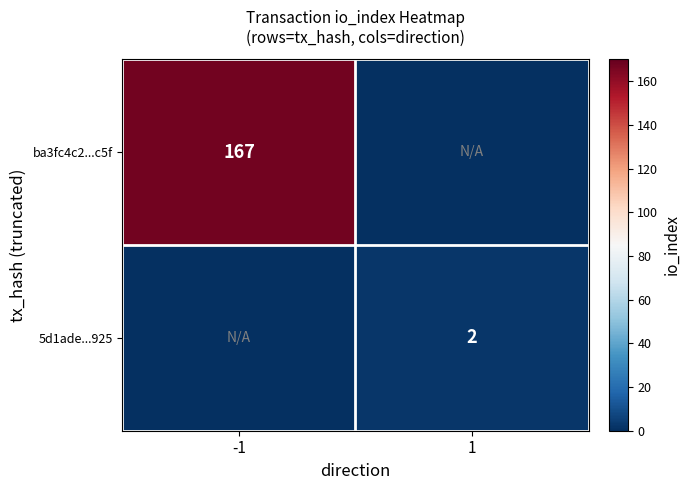

The value of 5d1ade...925 at 1 is 3. True or false?

False